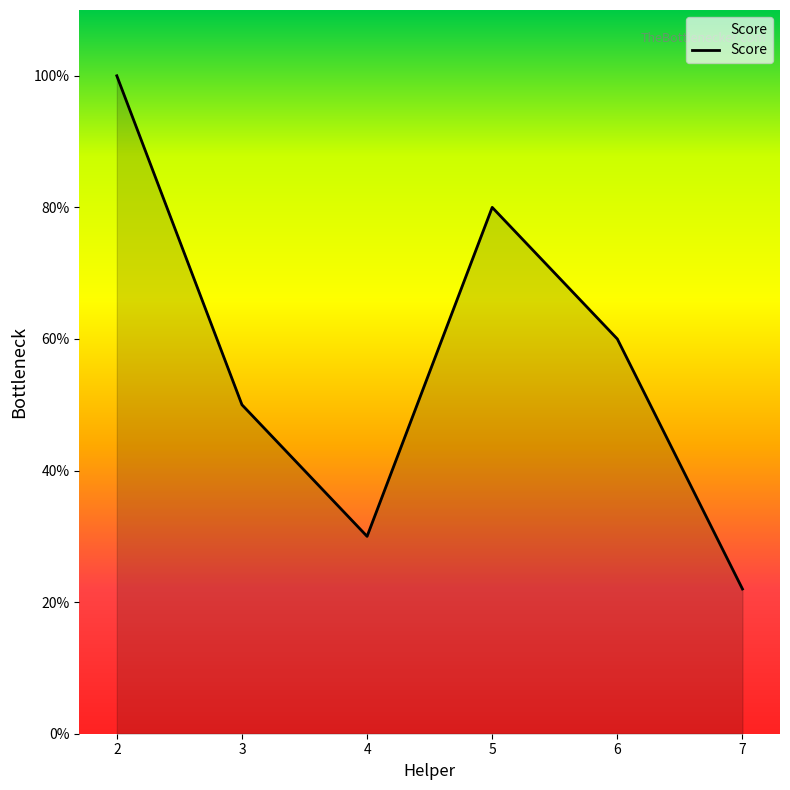

What is the average value?

57